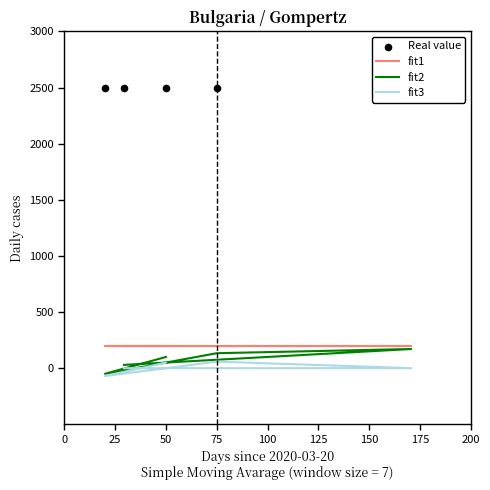

Which series reaches the maximum Y coordinate?

Real value